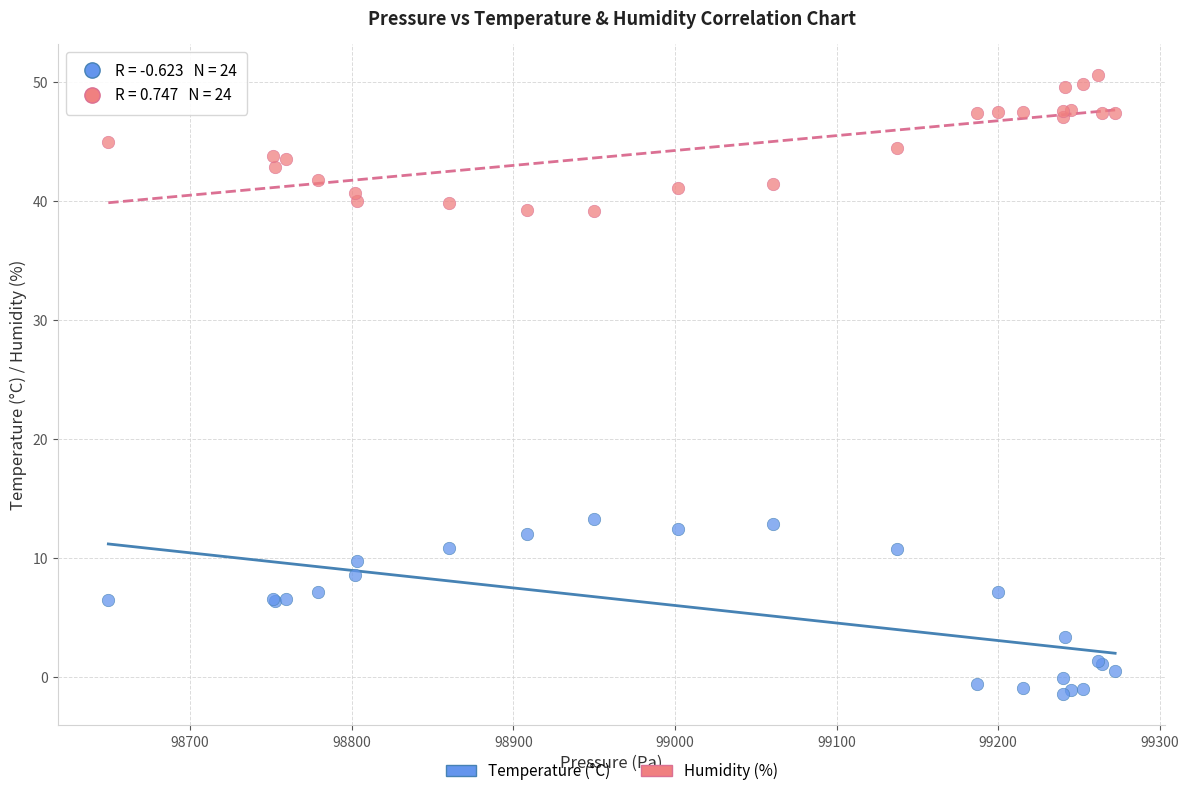

Which series contains the highest Y value?

Humidity (%)